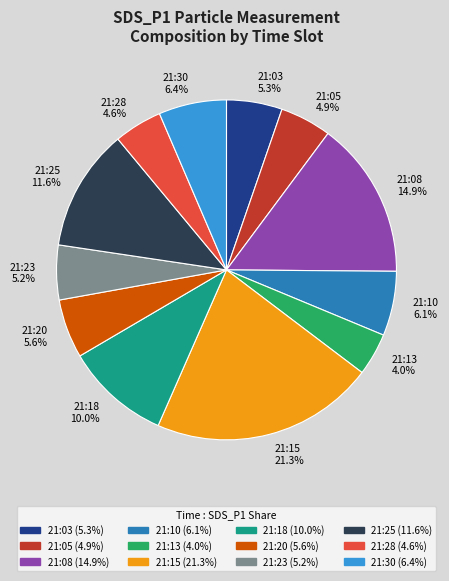

Do 21:03 5.3% and 21:08 14.9% together represent more than half of the pie?

No